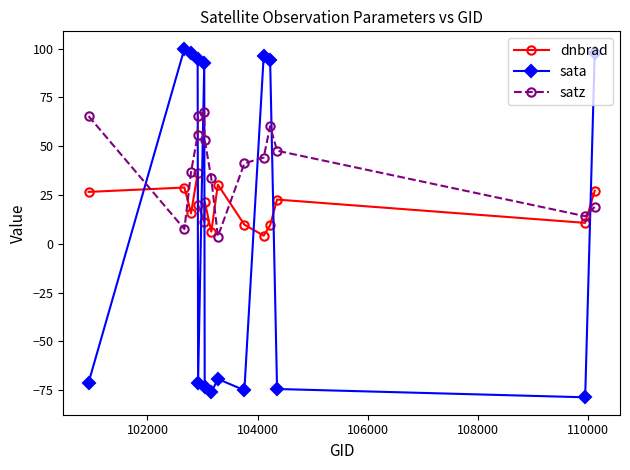

List the series in order of their overall mean, highest first.

satz, dnbrad, sata